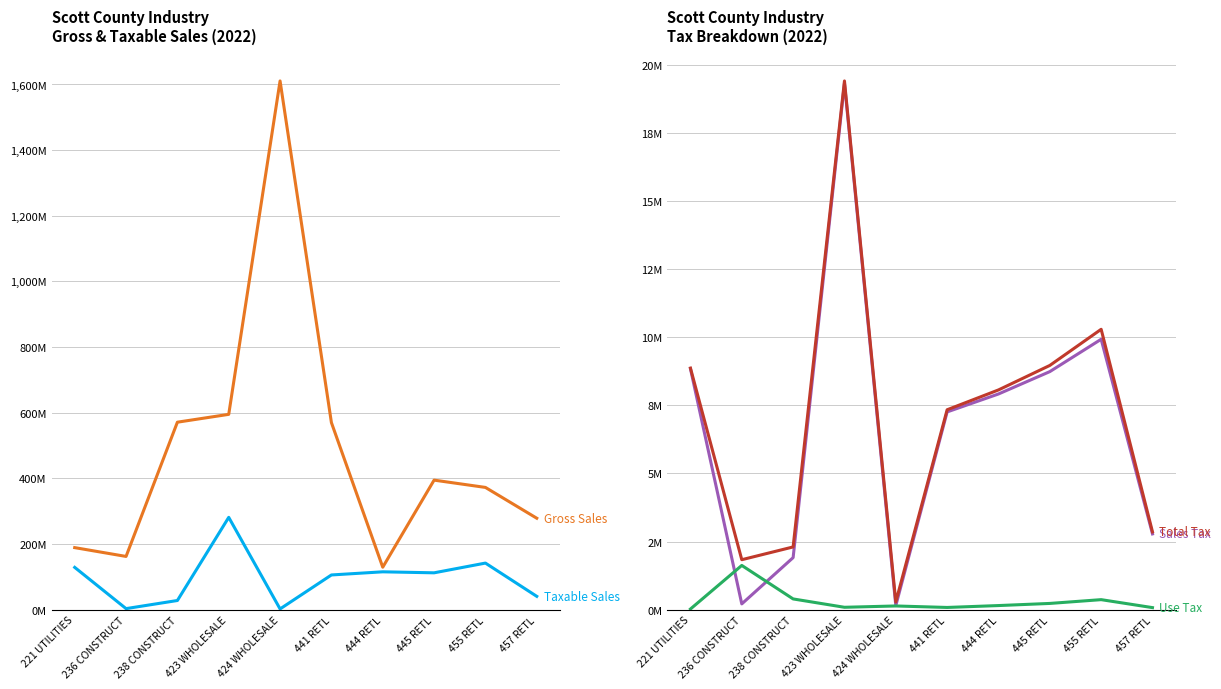

Rank the categories by Taxable Sales value from lowest to highest.

424 WHOLESALE, 236 CONSTRUCT, 238 CONSTRUCT, 457 RETL, 441 RETL, 445 RETL, 444 RETL, 221 UTILITIES, 455 RETL, 423 WHOLESALE